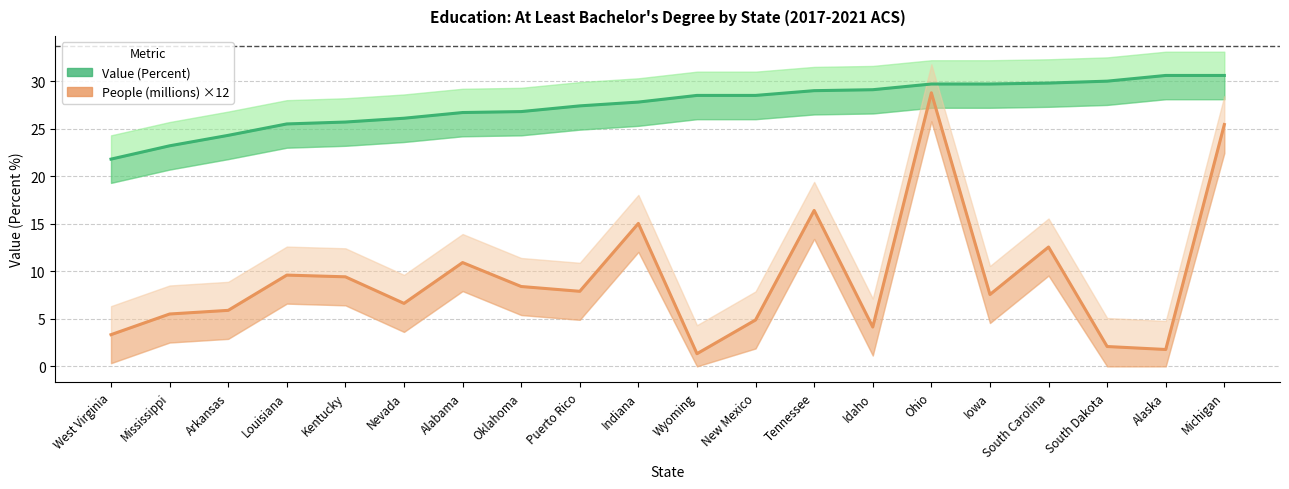

List the labels in order of Value (Percent) value, largest first.

Alaska, Michigan, South Dakota, South Carolina, Ohio, Iowa, Idaho, Tennessee, Wyoming, New Mexico, Indiana, Puerto Rico, Oklahoma, Alabama, Nevada, Kentucky, Louisiana, Arkansas, Mississippi, West Virginia